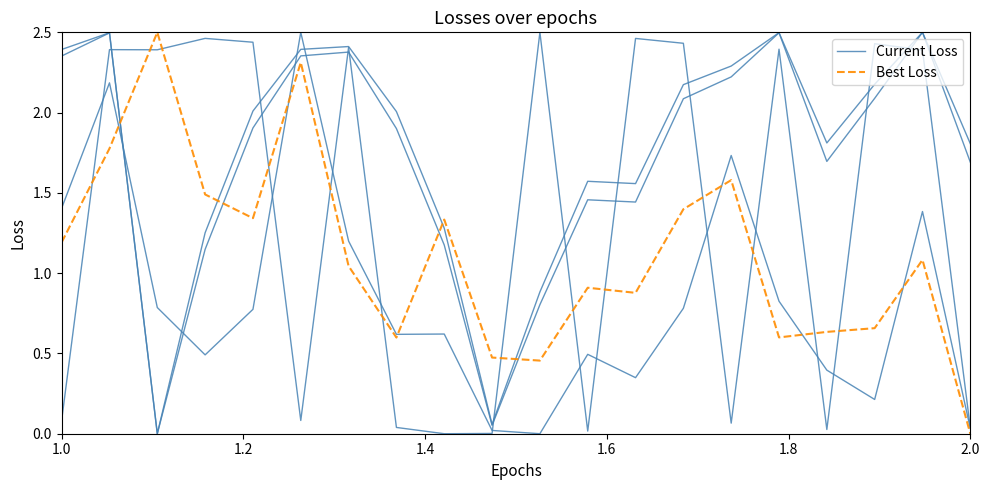

In Best Loss, how many points are lower than both neighbors (excluding endpoints)?

5